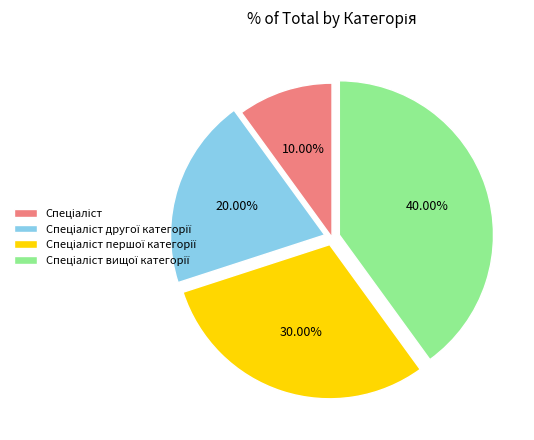

Does any single category account for the majority?

No